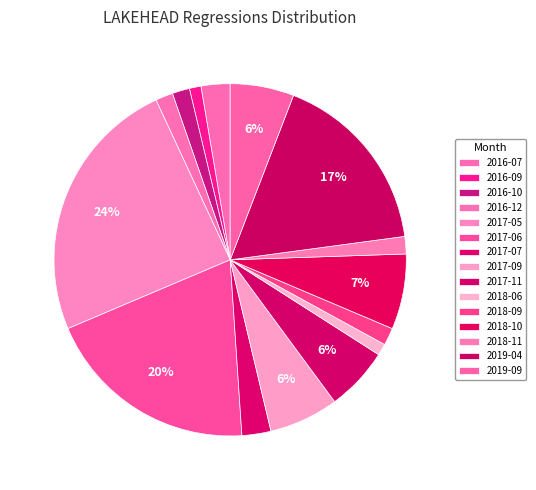

What is the largest slice in the pie chart?

2017-05